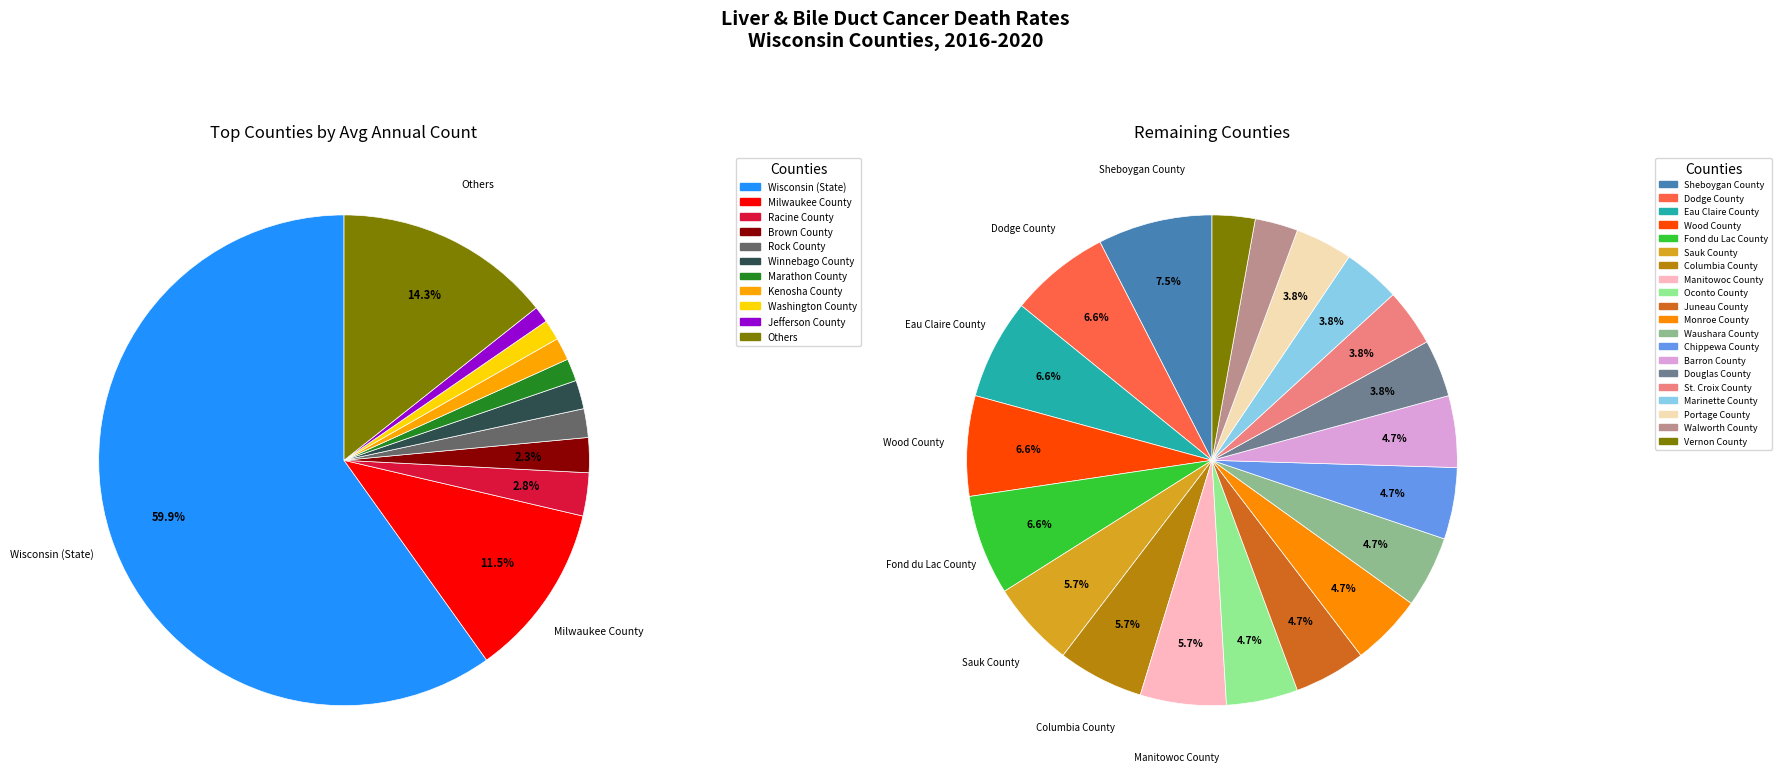

True or false: Eau Claire County accounts for 1% of the total.

True